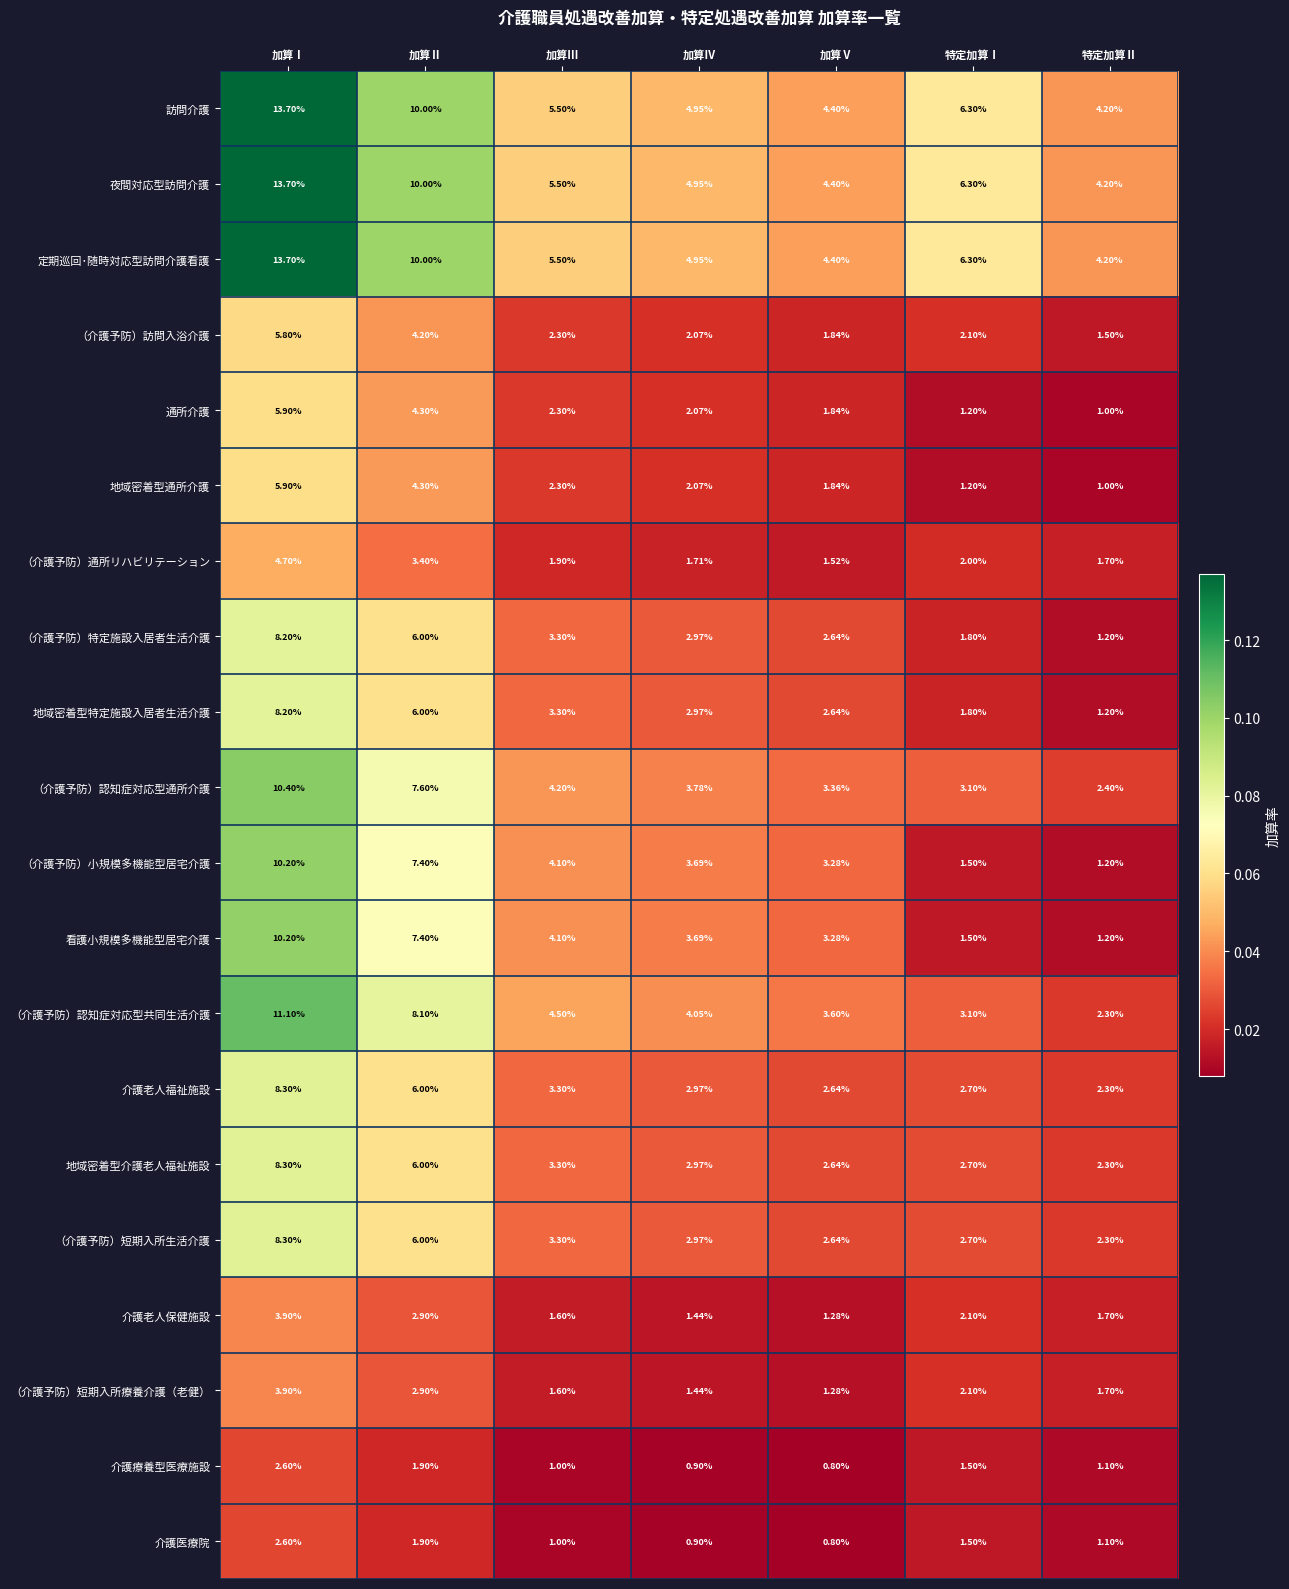

Is the value of 通所介護 at 加算Ⅲ greater than the value of 介護医療院 at 加算Ⅳ?

Yes